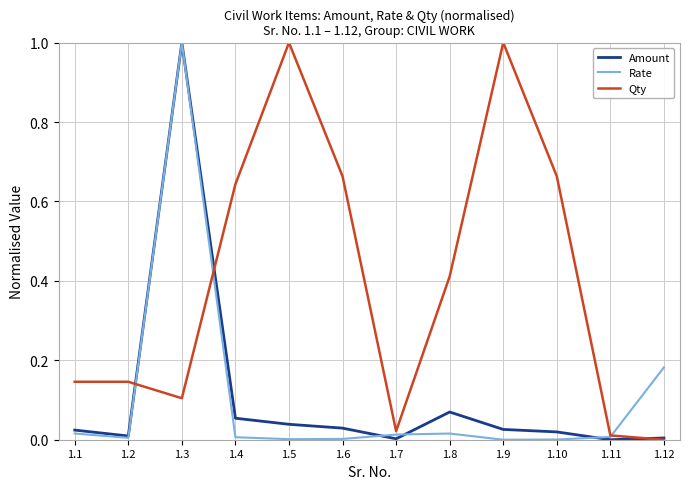

Is it true that Rate equals 0.0 at 1.4?

True